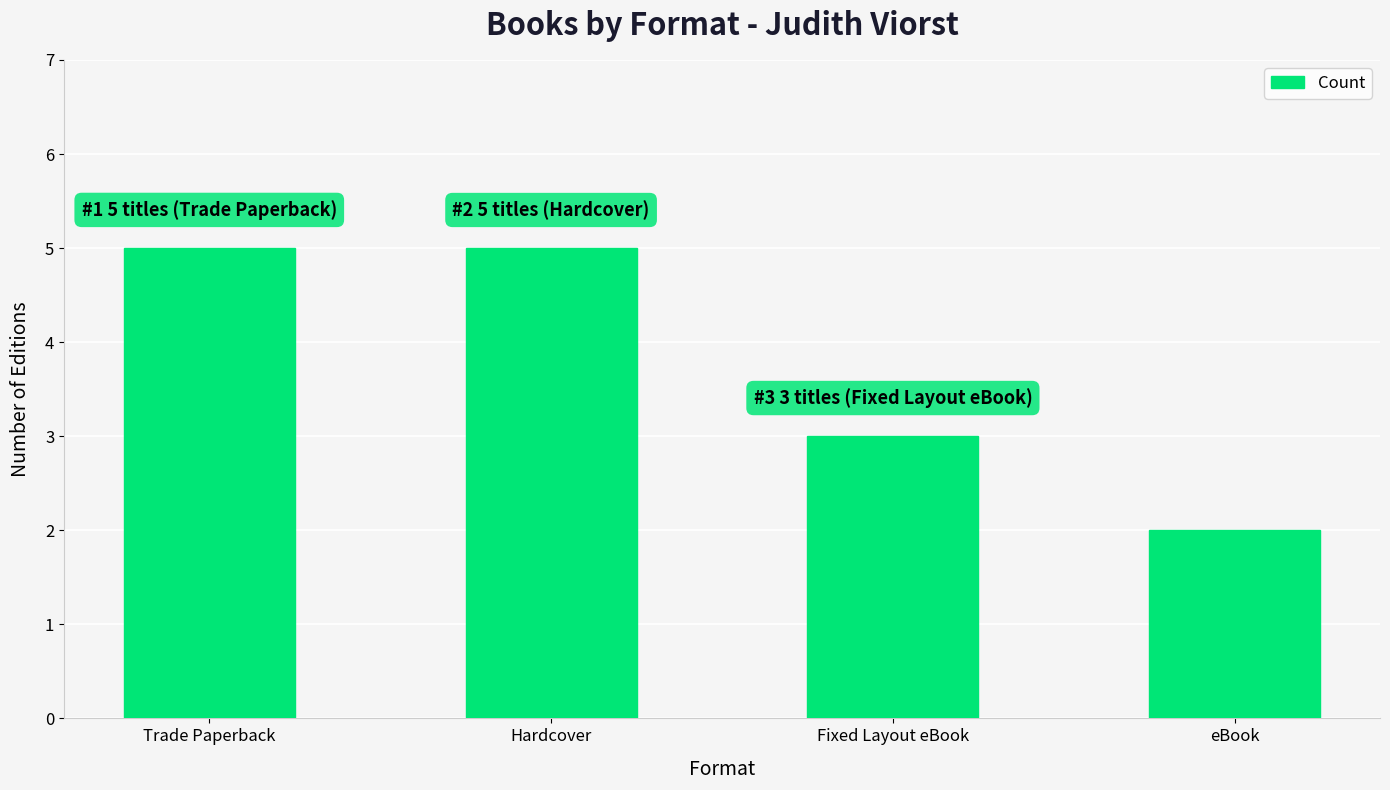

What is the change in value from Trade Paperback to eBook?

-3